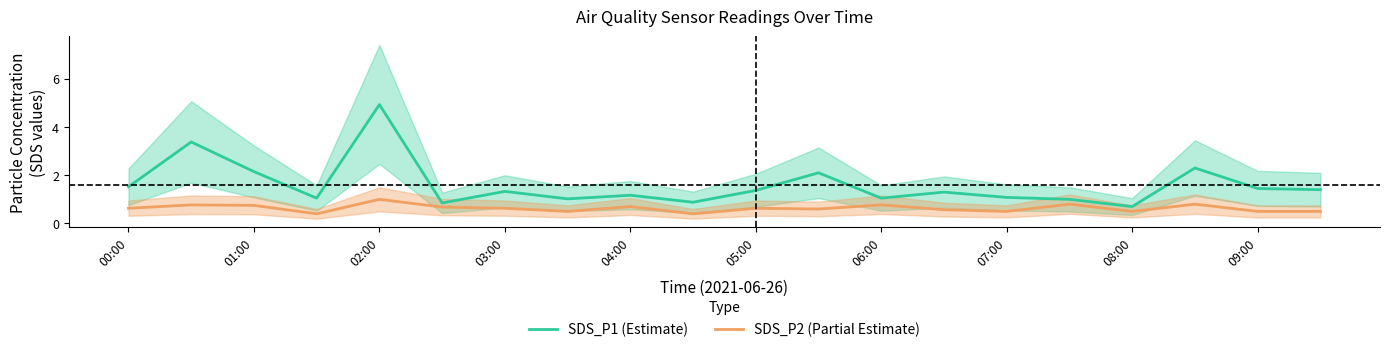

At which label does SDS_P1 (Estimate) reach its peak?

02:00